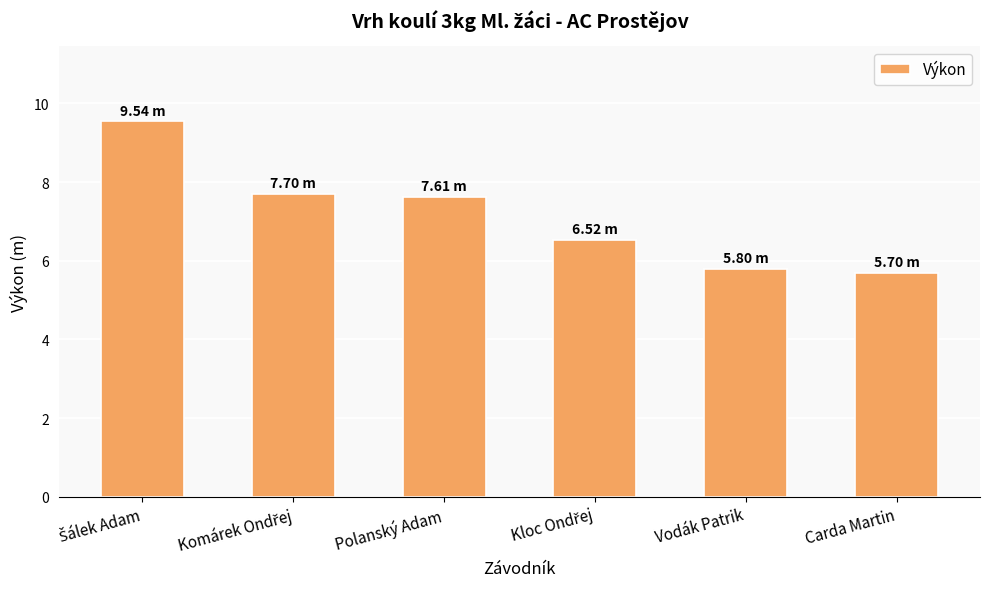

The chart shows a value of 7.6 at Polanský Adam. True or false?

True